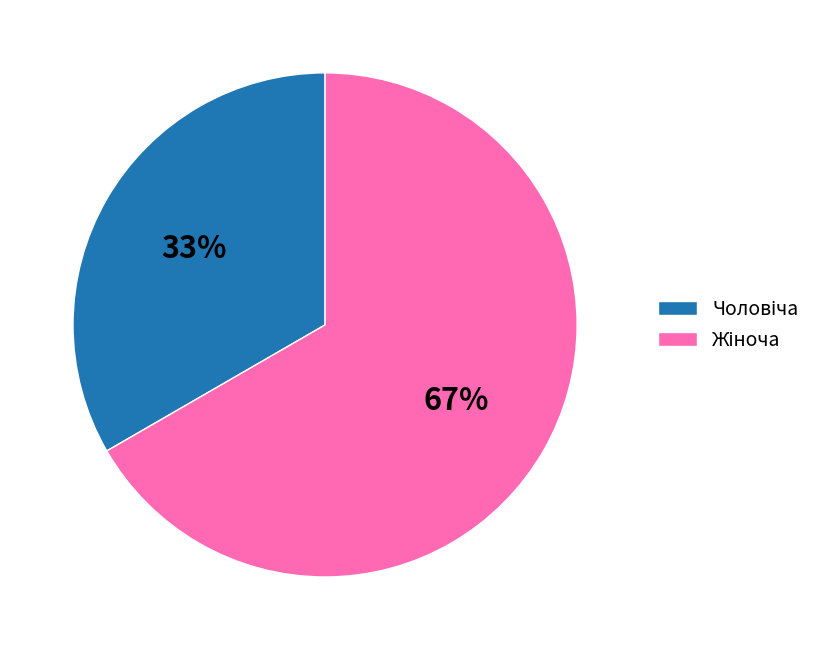

How many segments does this pie chart have?

2